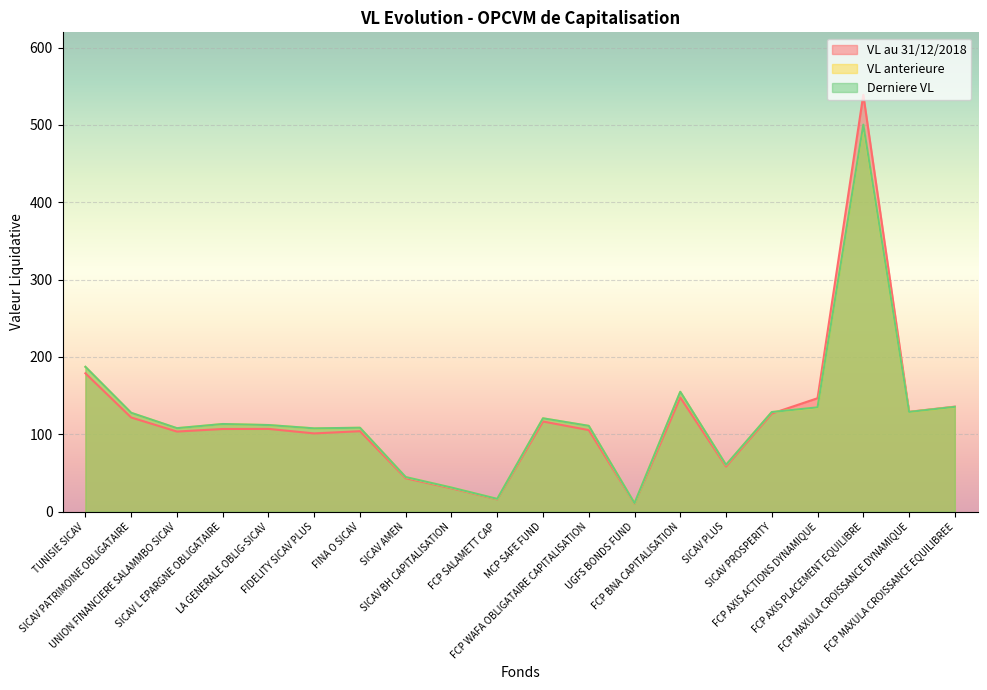

How many interior local peaks does the Derniere VL series have?

5